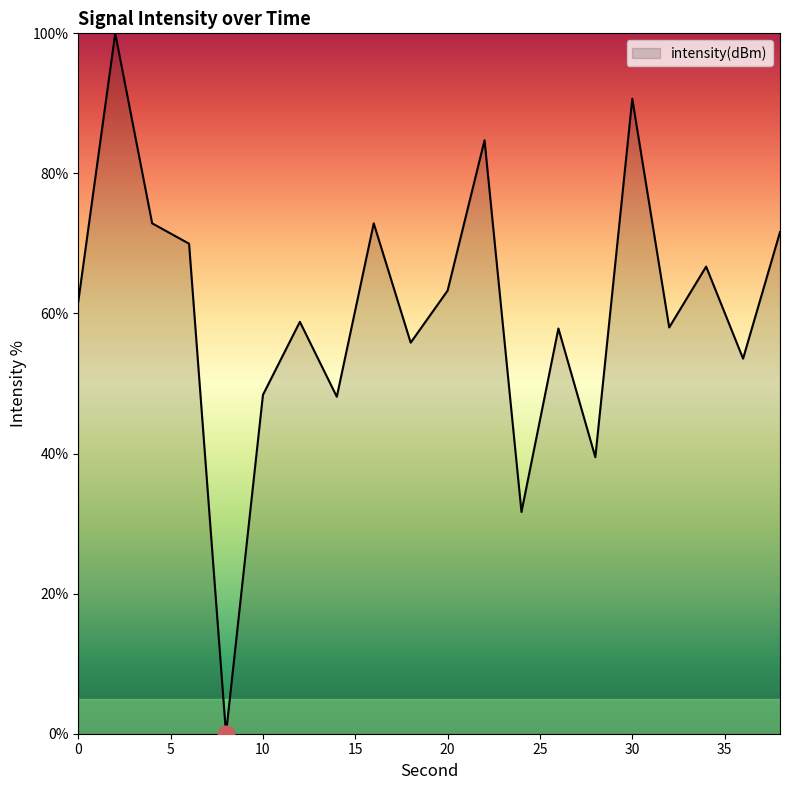

What is the difference between the maximum and minimum values?

100.0